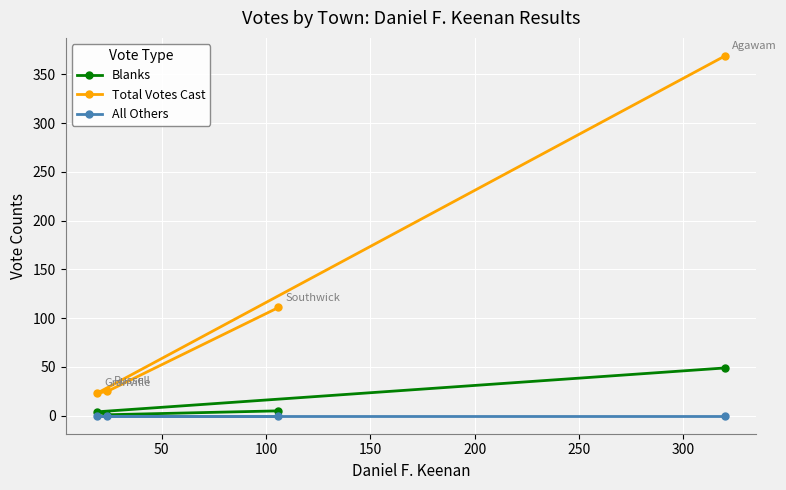

Which series has the largest total across all categories?

Total Votes Cast